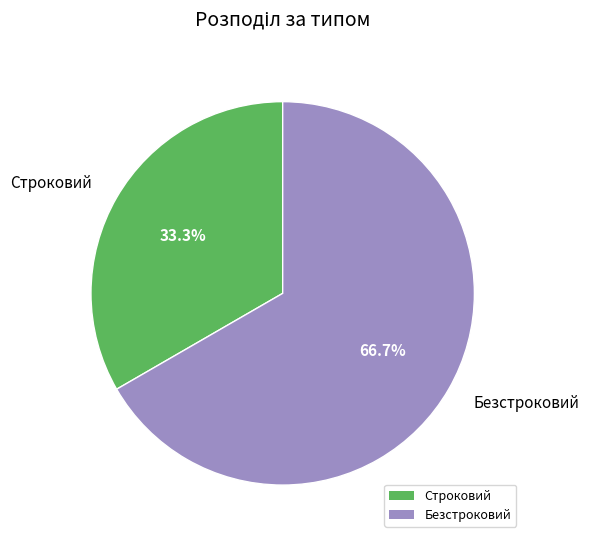

What is the total percentage of Безстроковий and Строковий?

100.0%